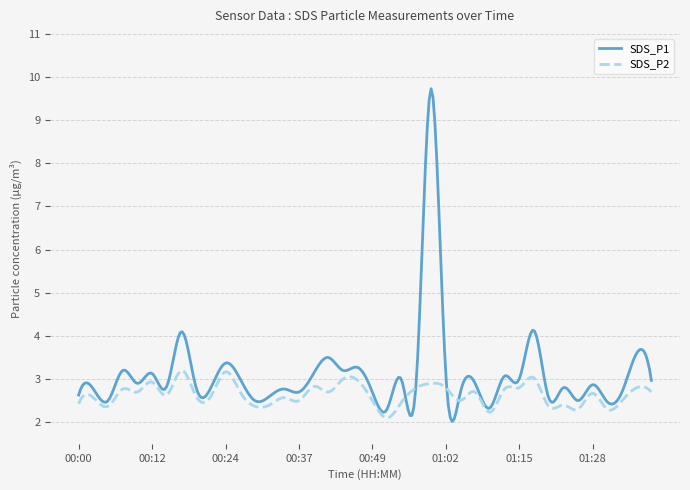

True or false: SDS_P2 has more than 0 points higher than both neighbors.

True